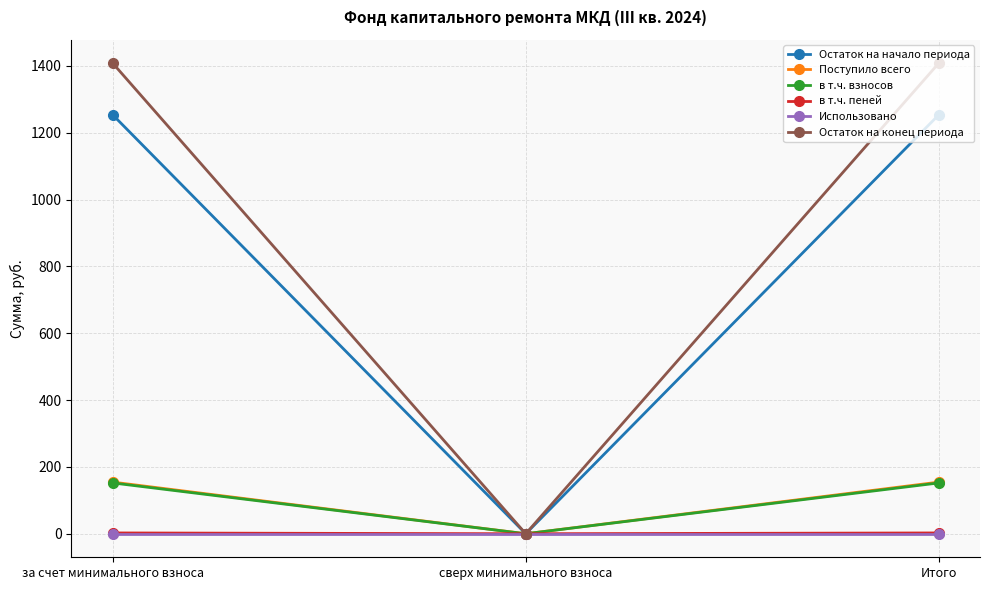

How many lines are shown in the chart?

6